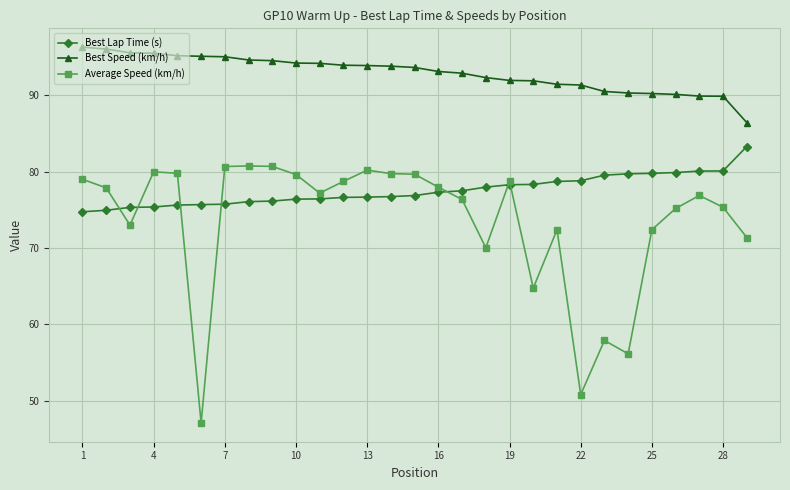

What is the value of the Best Speed (km/h) point at the 16th from the left?

93.1